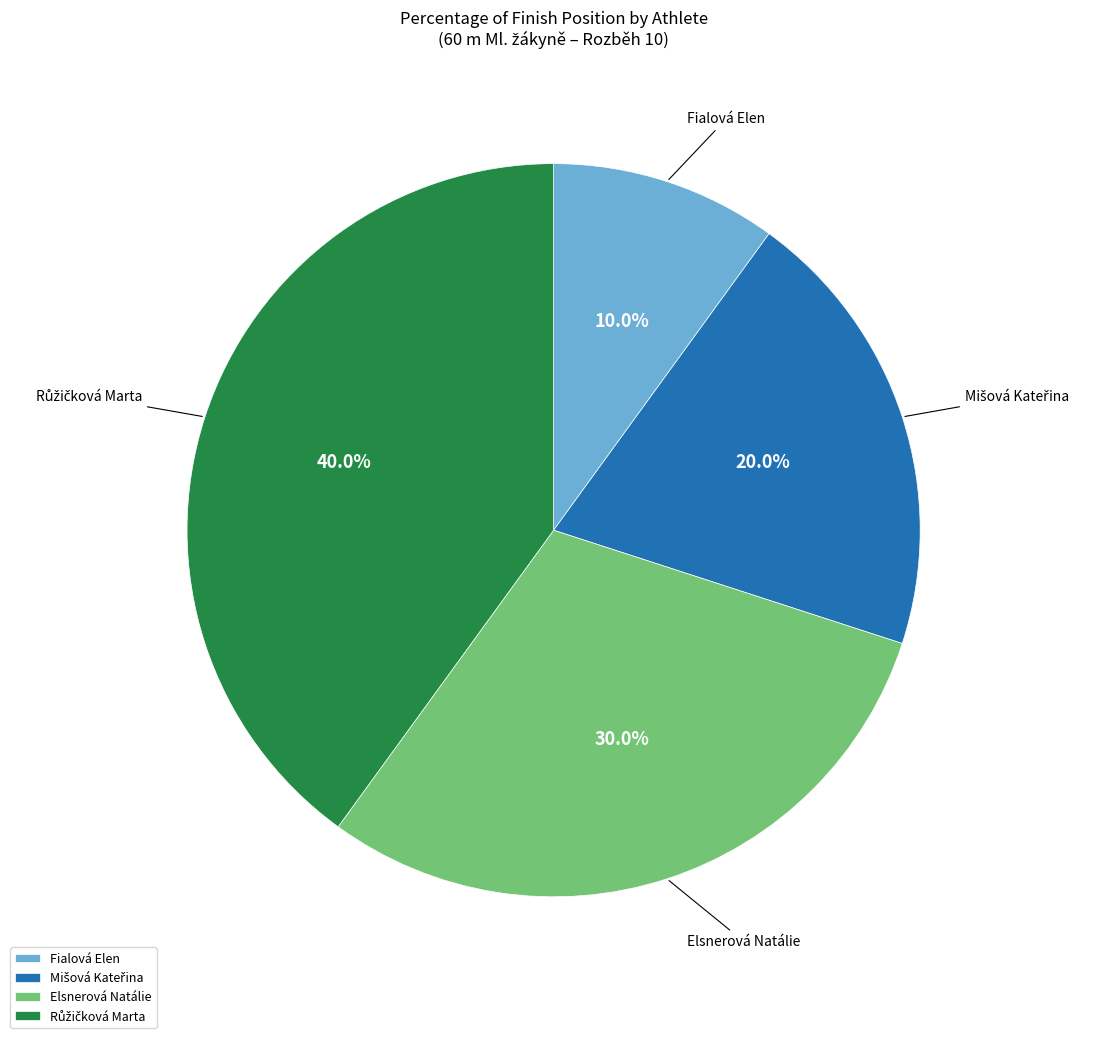

Is Elsnerová Natálie the majority of the pie?

No